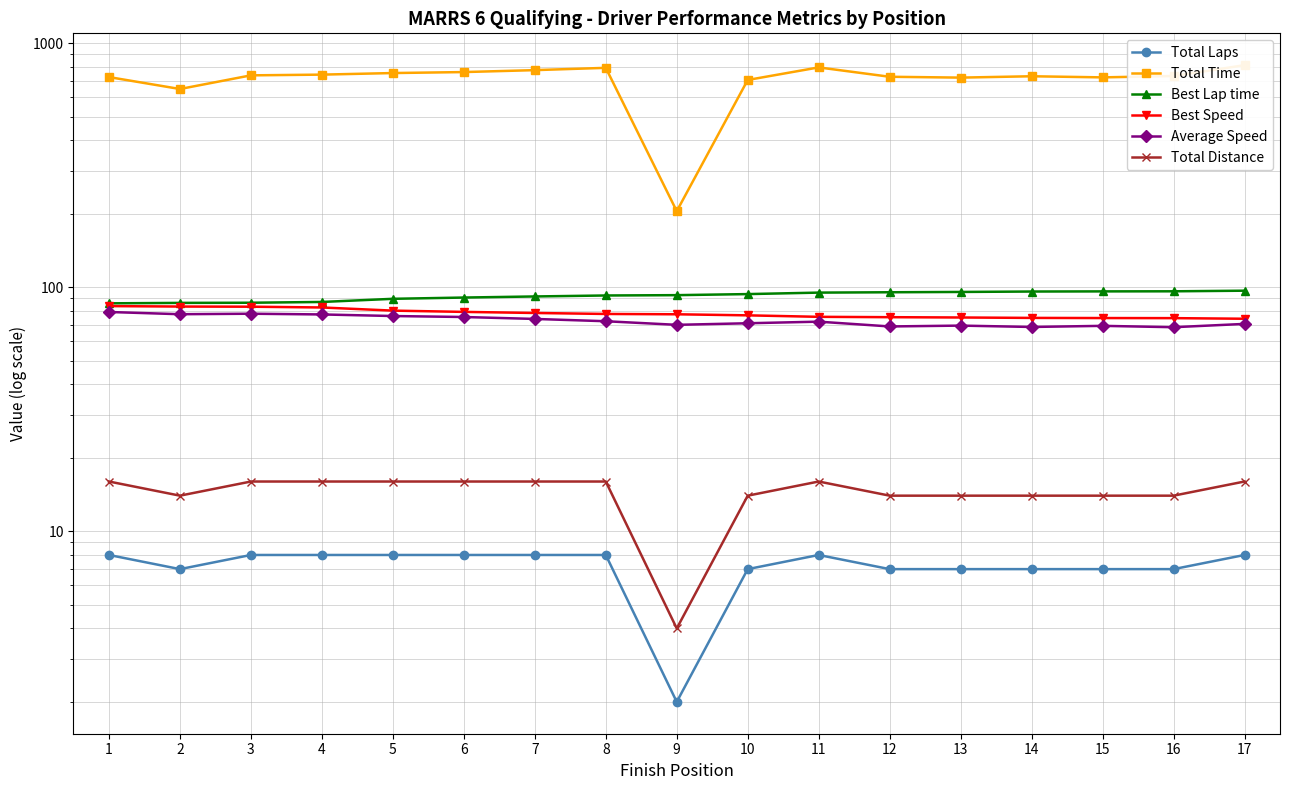

Count the Total Distance values in the range 14 to 16.

16